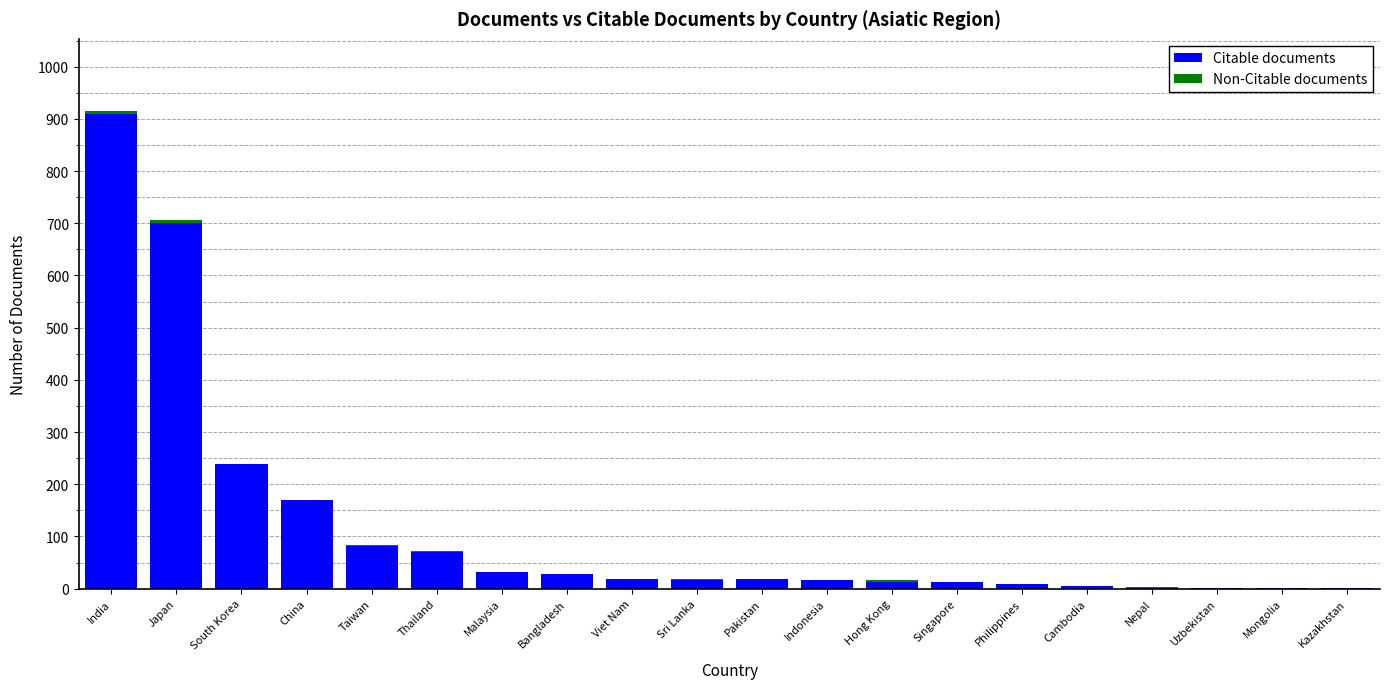

At which category is the sum across all series the highest?

India